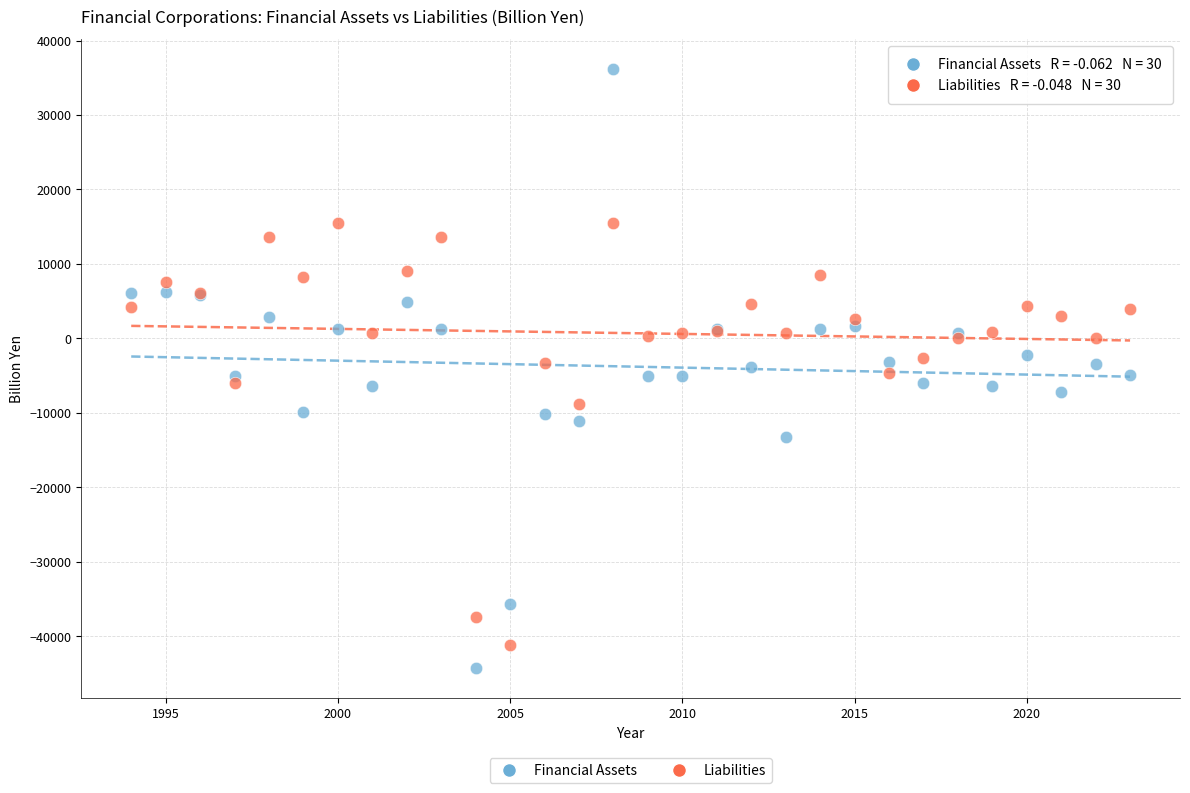

Which series reaches the minimum Y coordinate?

Financial Assets